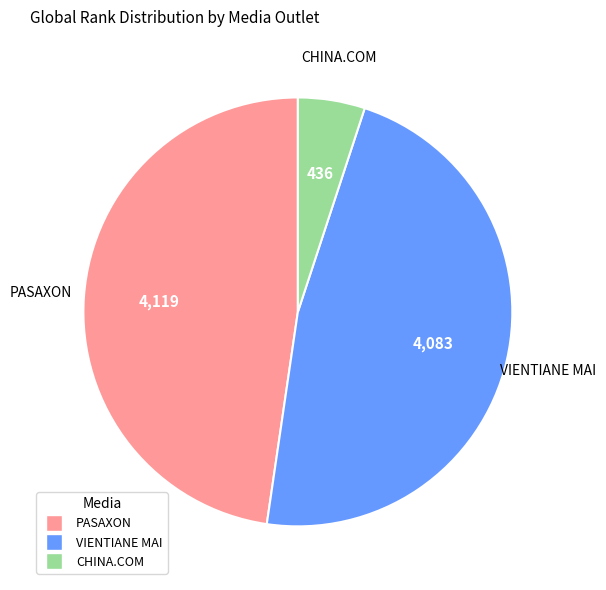

Does VIENTIANE MAI account for over 50% of the chart?

No